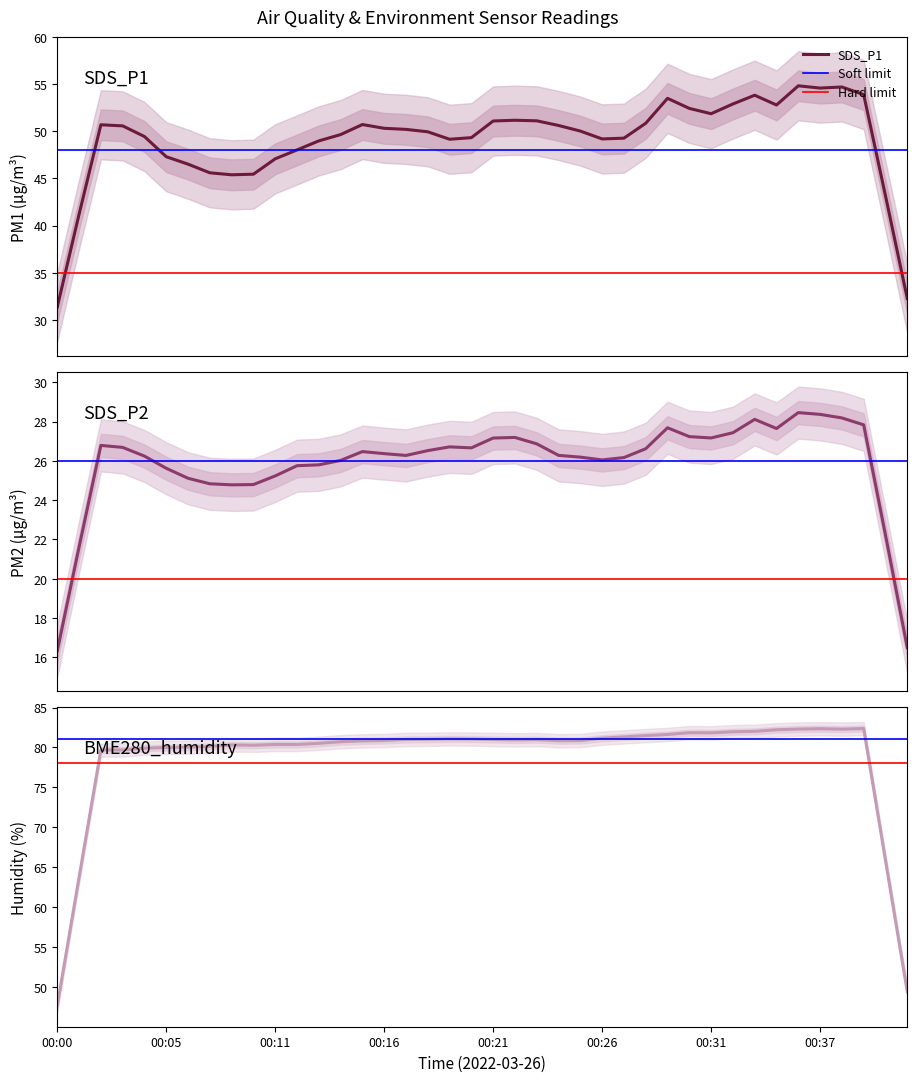

What is the highest value of the BME280_humidity series?

82.7